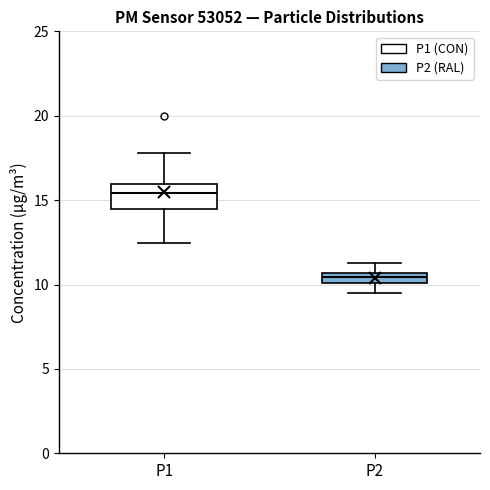

Where is the upper edge of the box for P1 on the y-axis? The values are not printed on the chart, so give them approximately, as read against the axis.

16.0